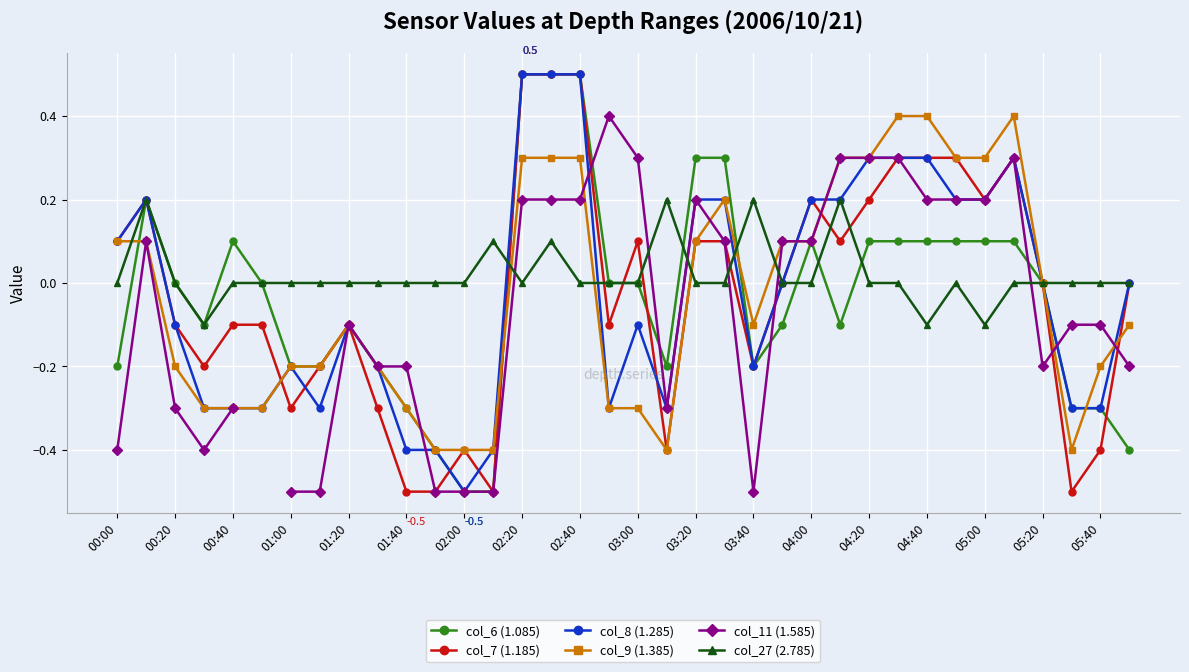

How many data points in col_6 (1.085) are above 0?

14